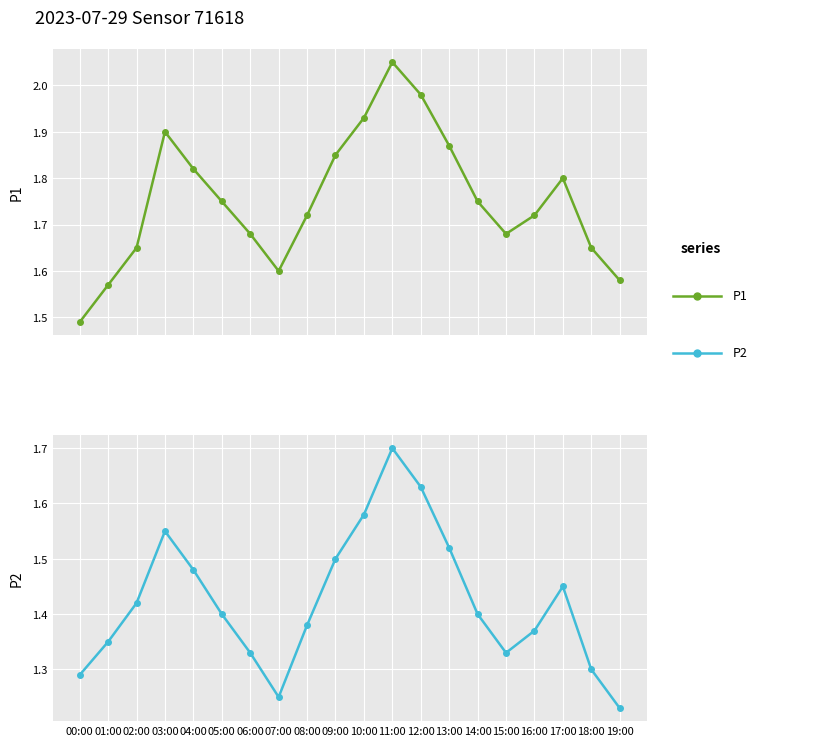

At which label is P2 closest to 1?

19:00